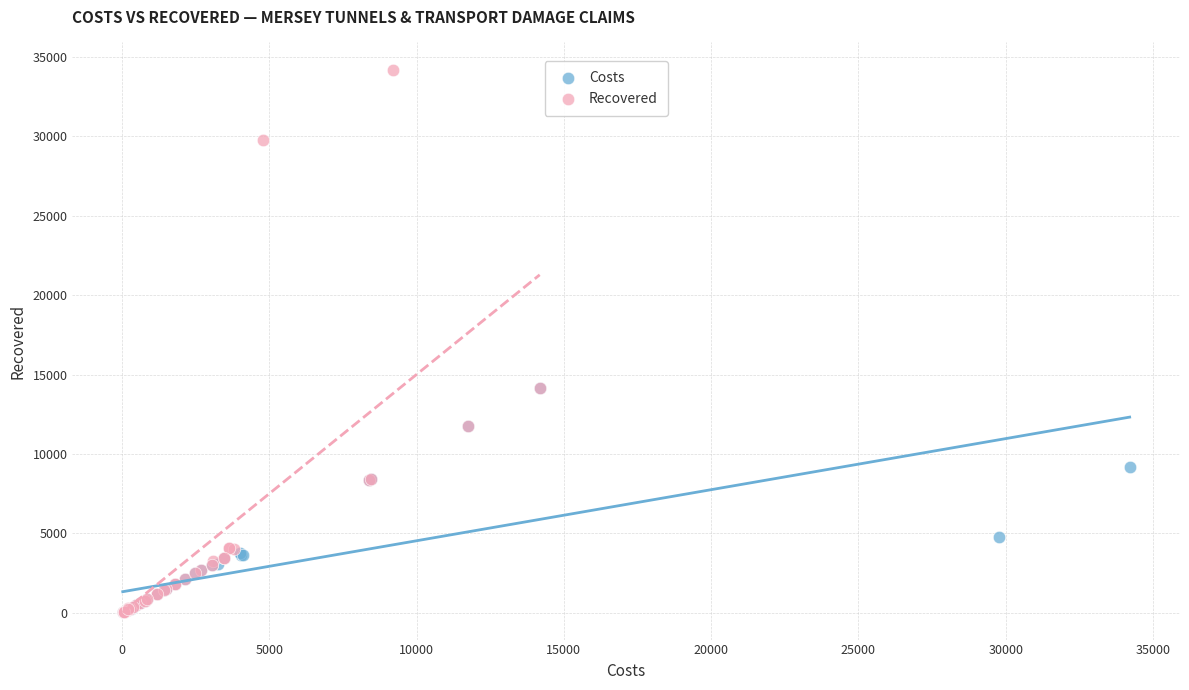

Which series has the widest spread of Y values?

Recovered